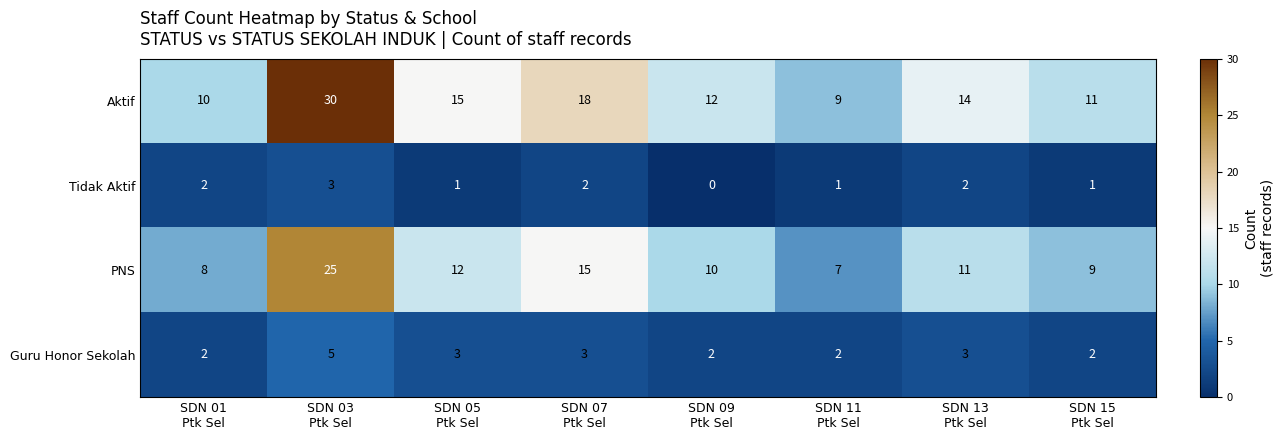

How many data points does each series have?

8